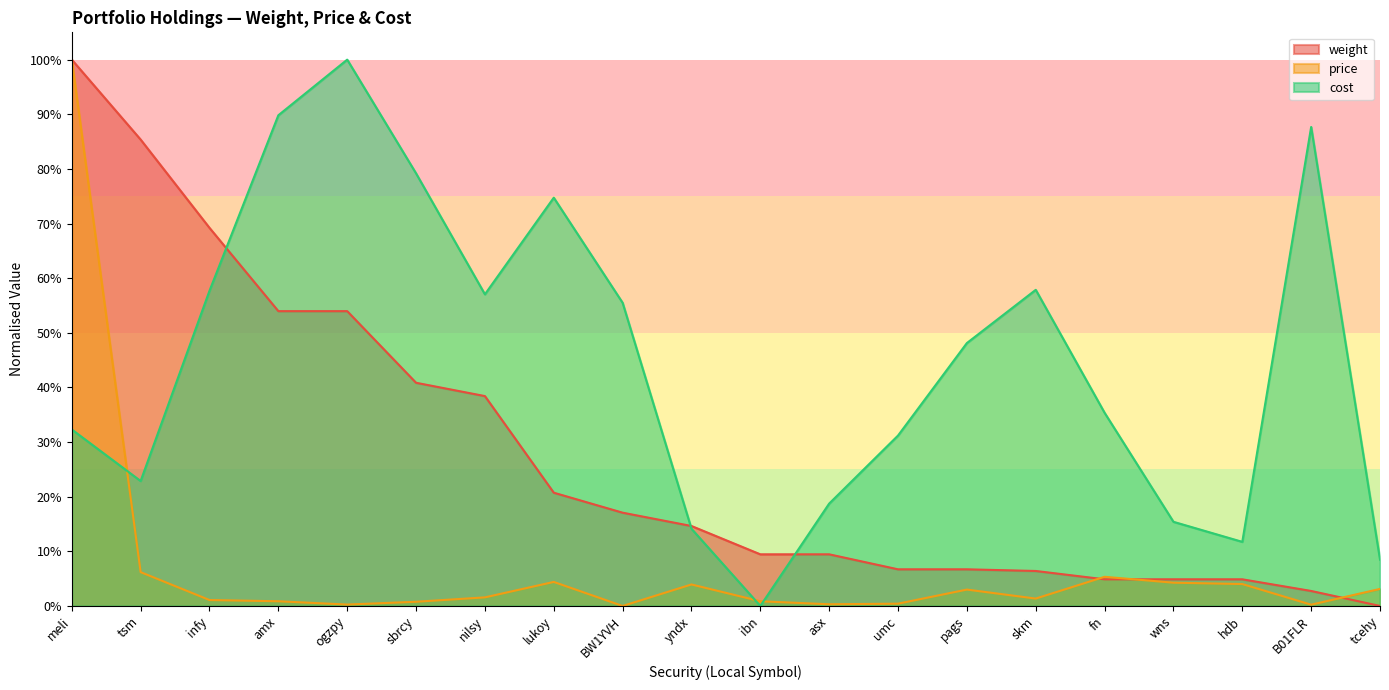

What position from the right is pags?

7